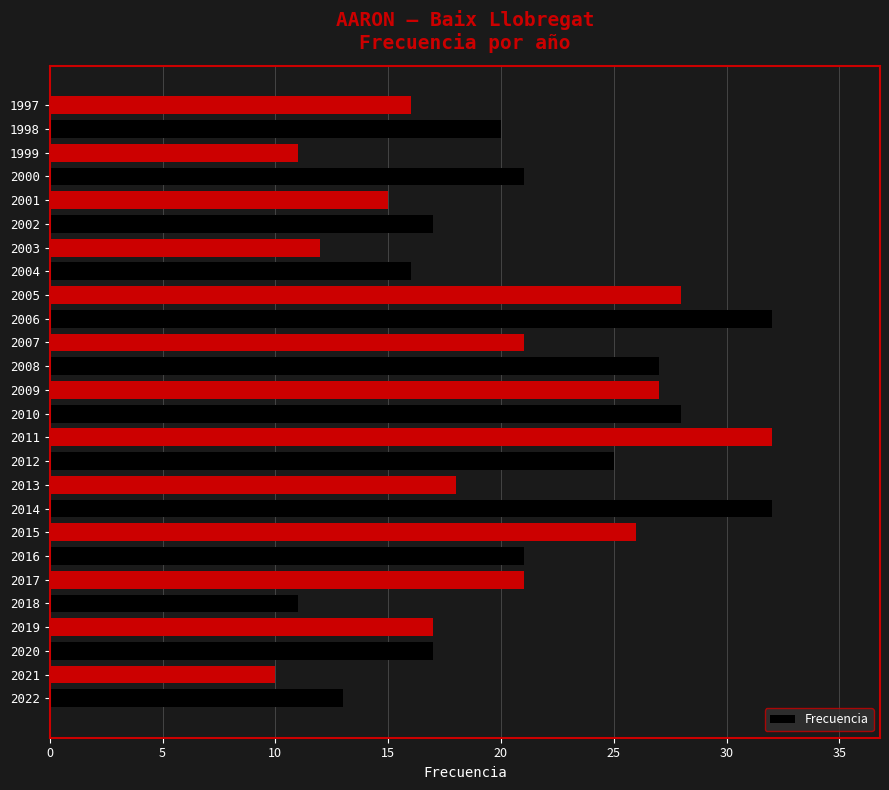

Reading bottom to top, transcribe all the data shown in this chart.

2022=13	2021=10	2020=17	2019=17	2018=11	2017=21	2016=21	2015=26	2014=32	2013=18	2012=25	2011=32	2010=28	2009=27	2008=27	2007=21	2006=32	2005=28	2004=16	2003=12	2002=17	2001=15	2000=21	1999=11	1998=20	1997=16